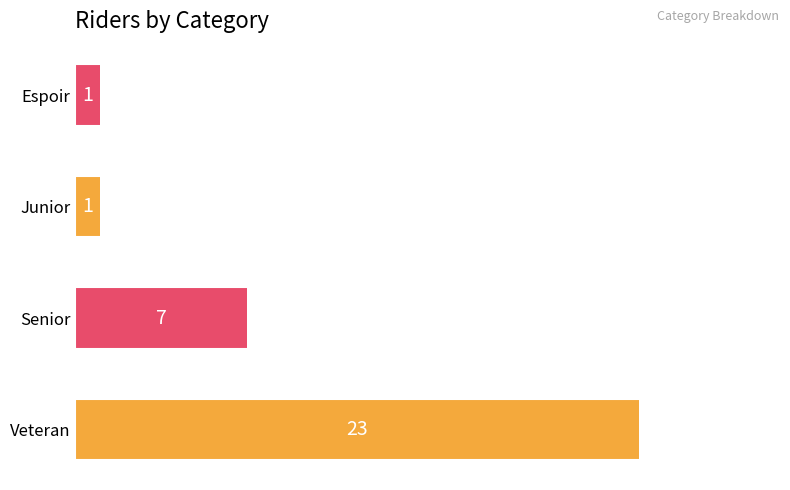

What is the difference between the maximum and second lowest values?

22